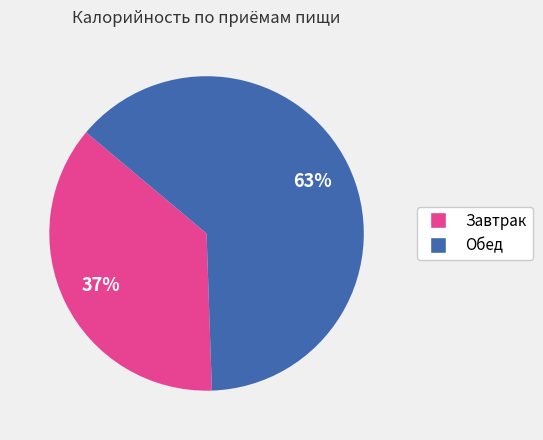

Rank the categories by value from highest to lowest.

Обед, Завтрак